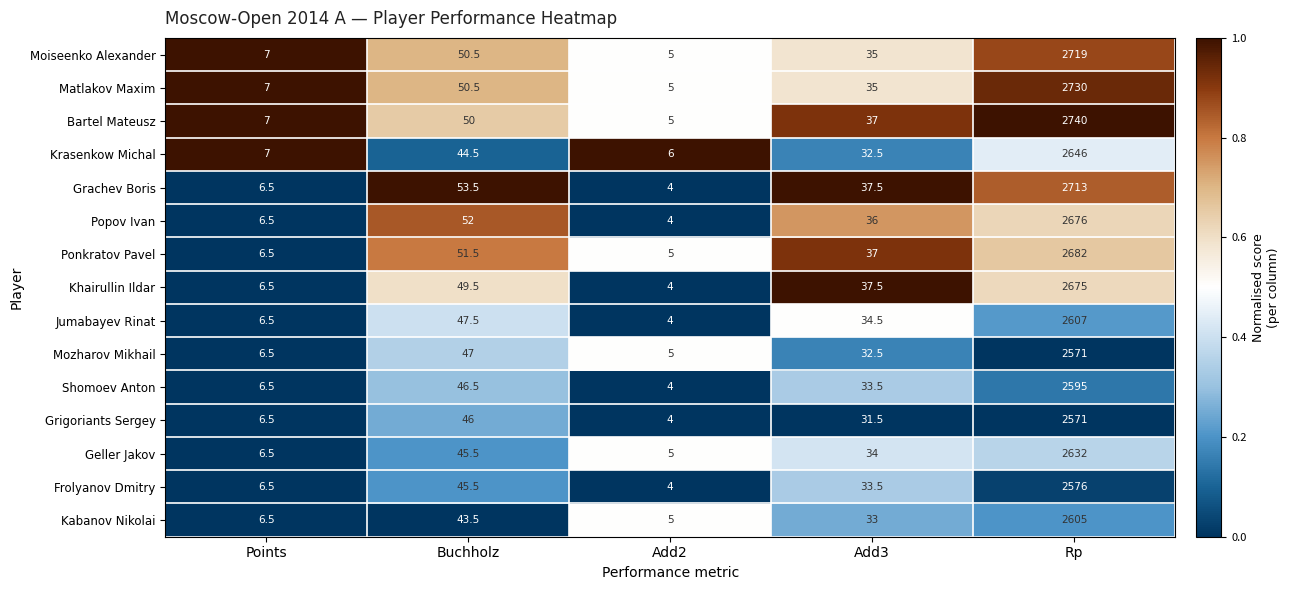

Which series changed the most between Points and Buchholz?

Grachev Boris